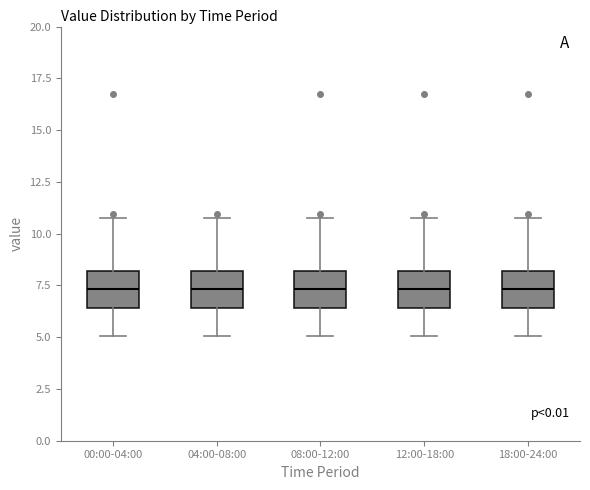

Where does the median line of the box for 18:00-24:00 sit on the y-axis? The values are not printed on the chart, so give them approximately, as read against the axis.

7.5